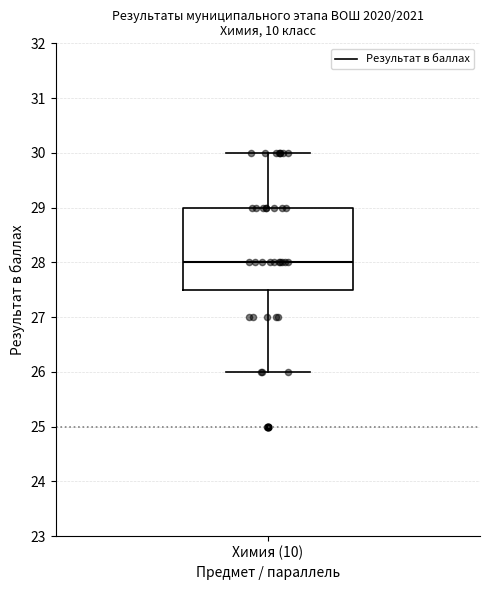

Transcribe this box plot: give where the median line is, the range the box spans, and where the two whiskers end, as read against the y-axis. The values are not printed on the chart, so give them approximately, as read against the axis.

median 28.0, box 27.5 to 29.0, whiskers 26.0 to 30.0